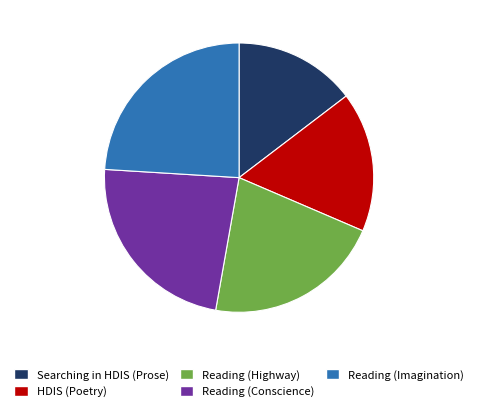

What is the smallest slice in the pie chart?

Searching in HDIS (Prose)